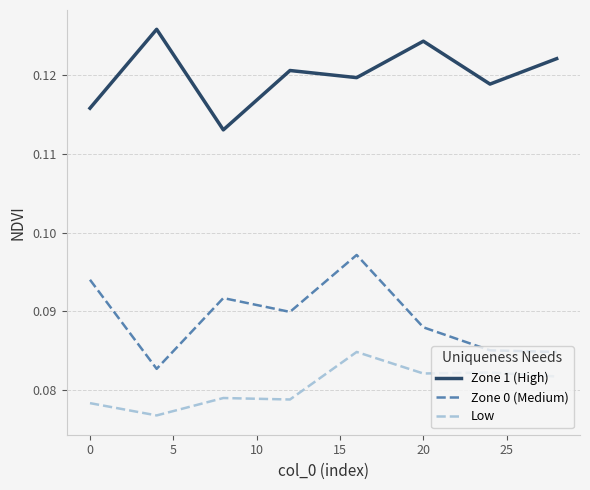

Is this an area chart (filled region under the line)?

No